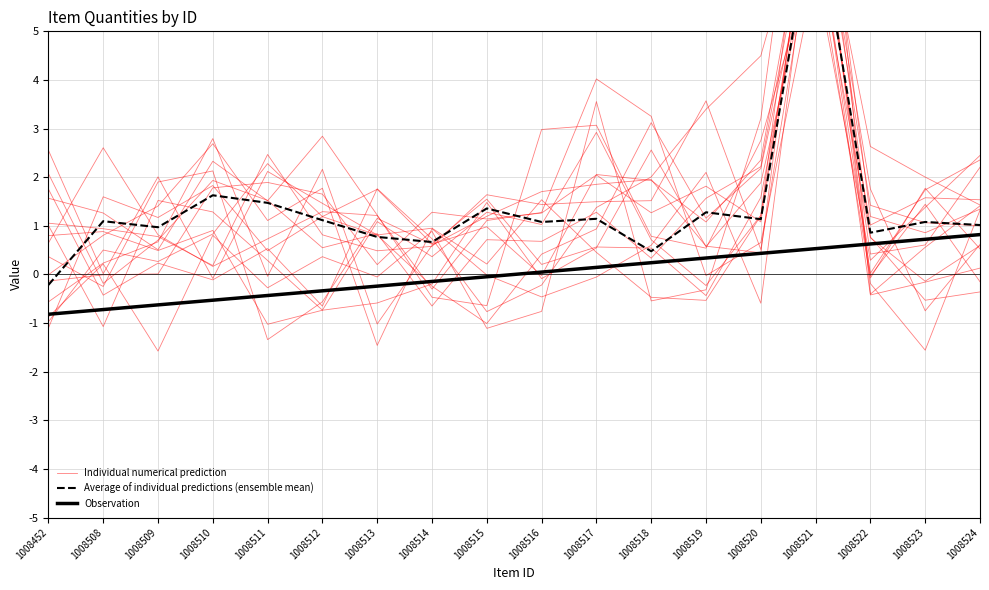

How many data points does each series have?

18